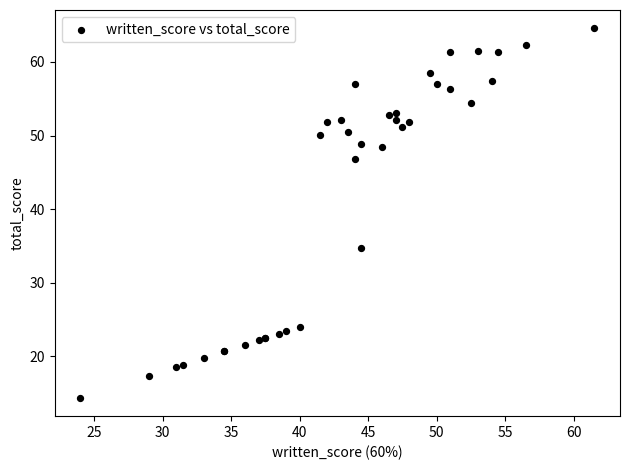

What Y value in the scatter plot is closest to 39?

34.8